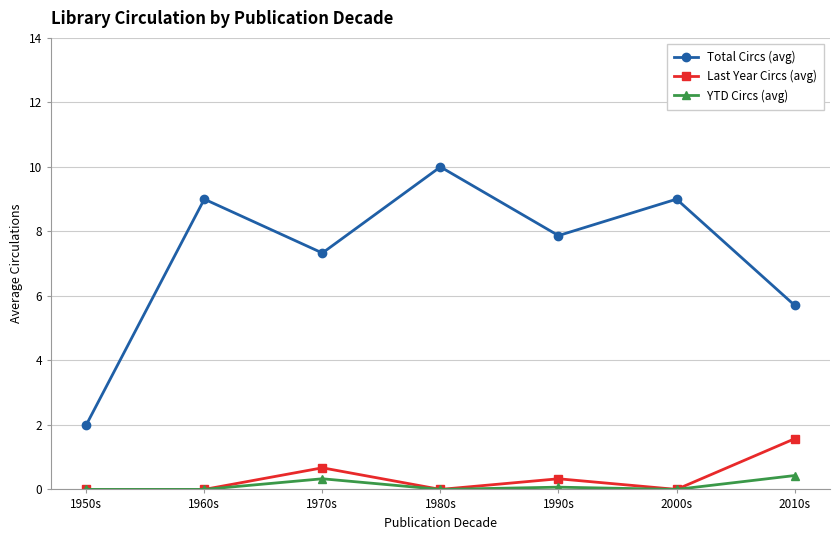

True or false: Total Circs (avg) has a value of 4.3 at 1990s.

False